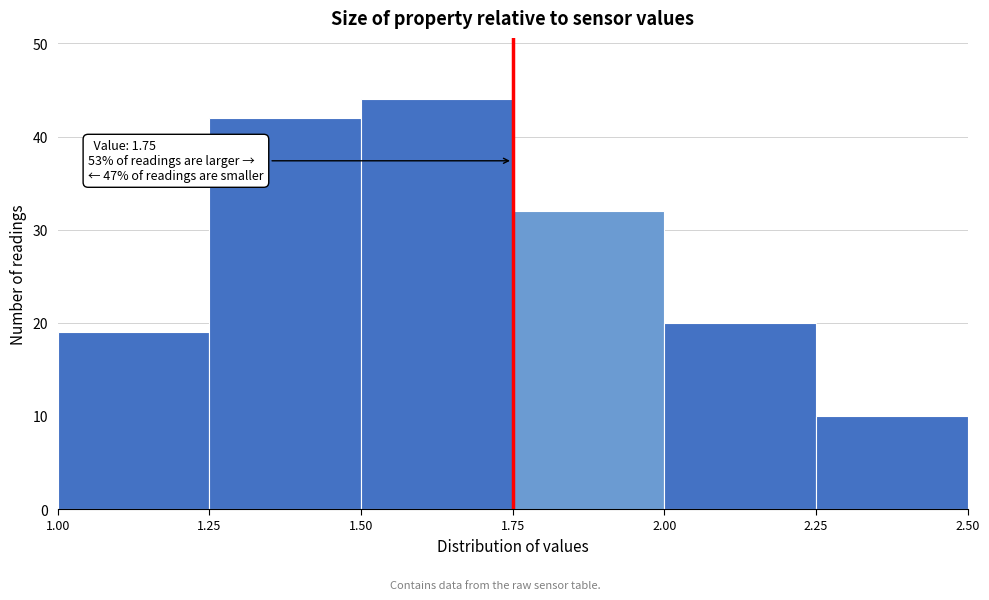

Which range on the x-axis has the tallest bar?

1.50 to 1.75